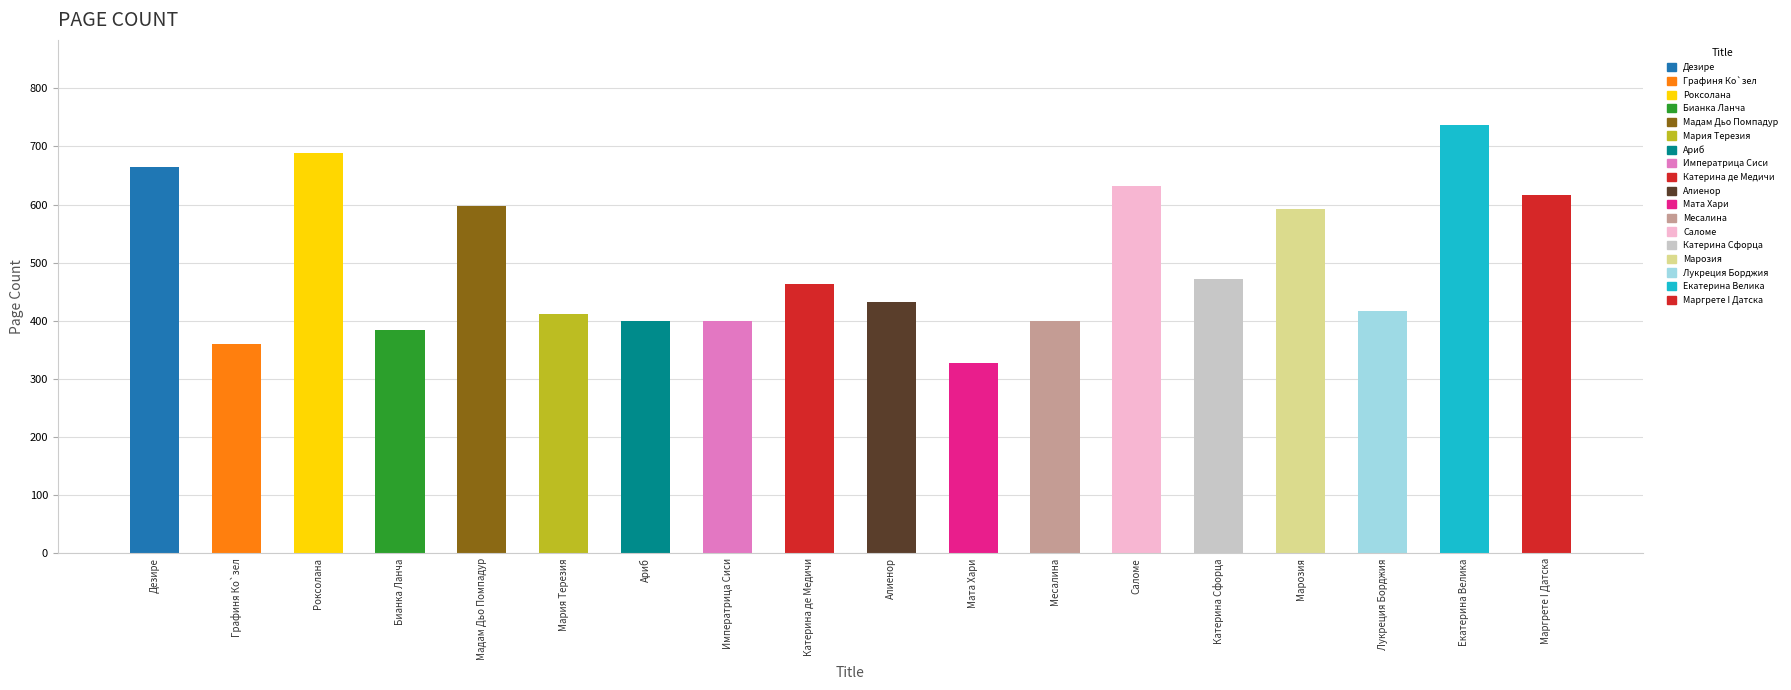

The value at Мадам Дьо Помпадур is 598. True or false?

True